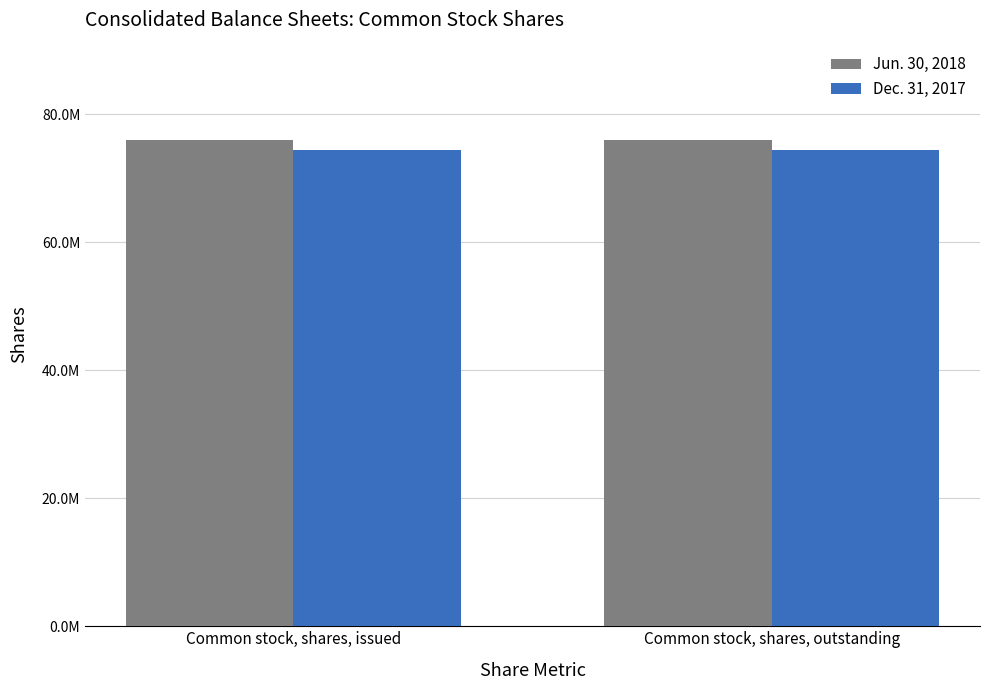

Are the bars horizontal?

No